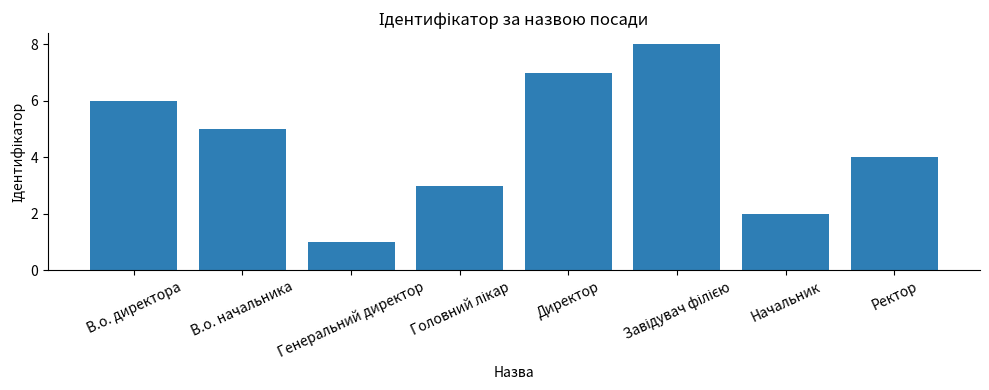

What is the value of the 7th bar from the left?

2